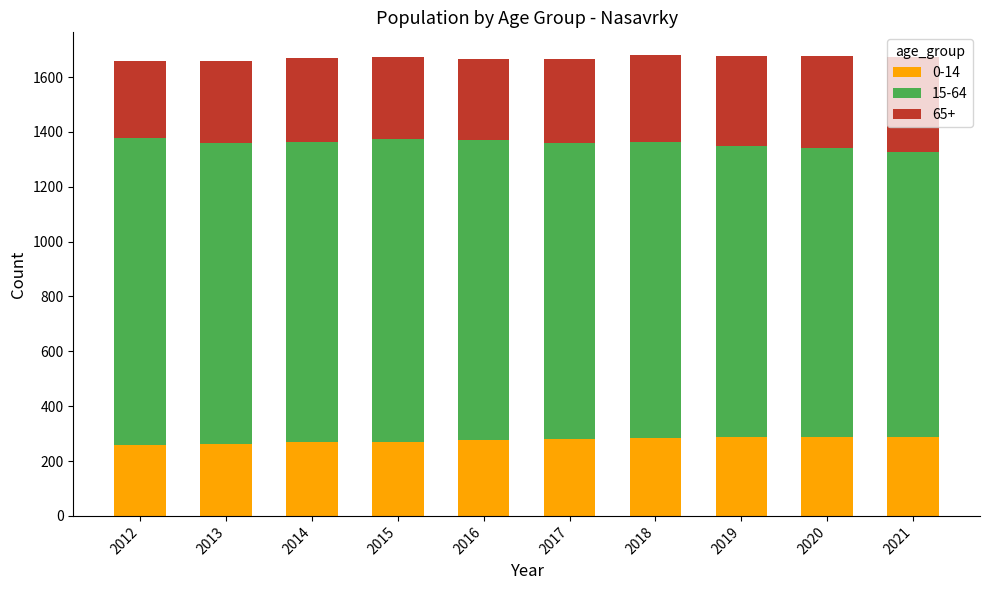

Does the chart contain any negative values?

No